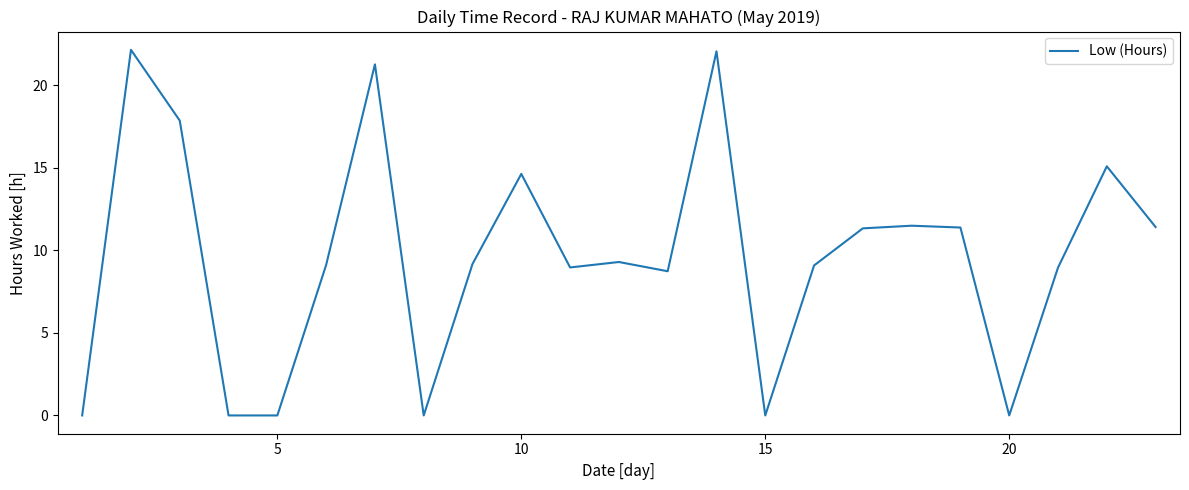

What is the maximum value shown in the chart?

22.2